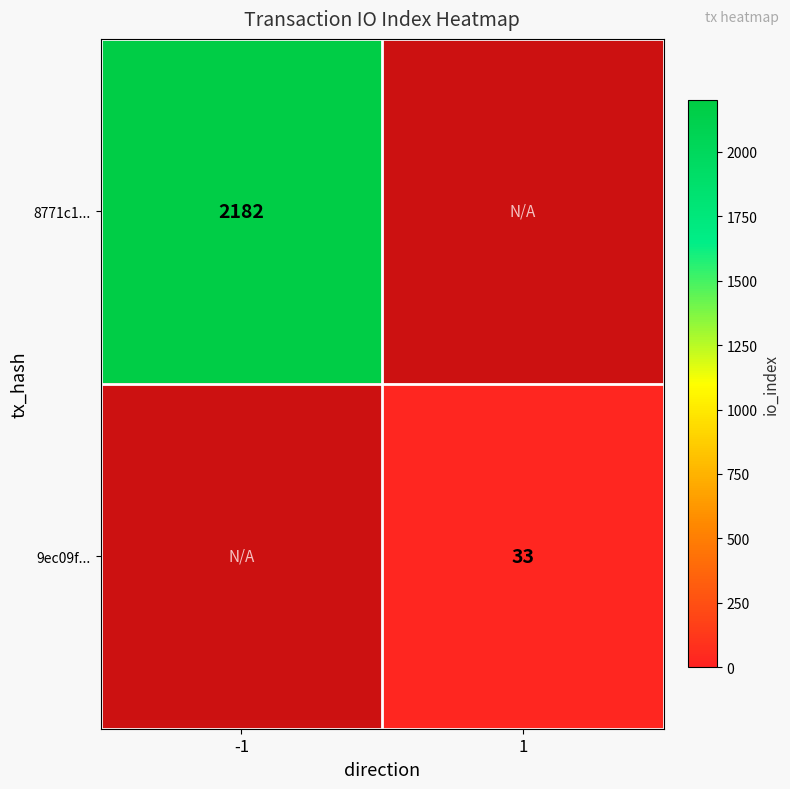

True or false: 8771c1... has a value of 2182 at -1.

True